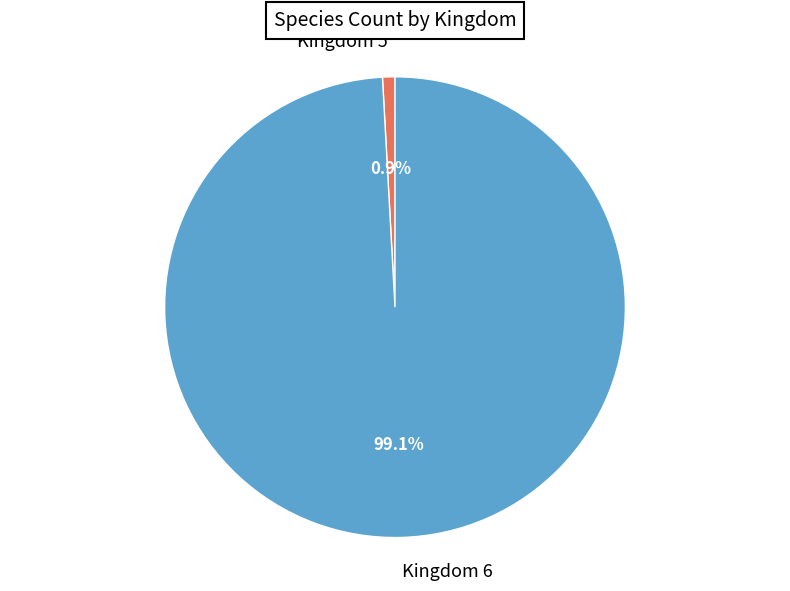

To the nearest percent, what is the average slice percentage?

50%